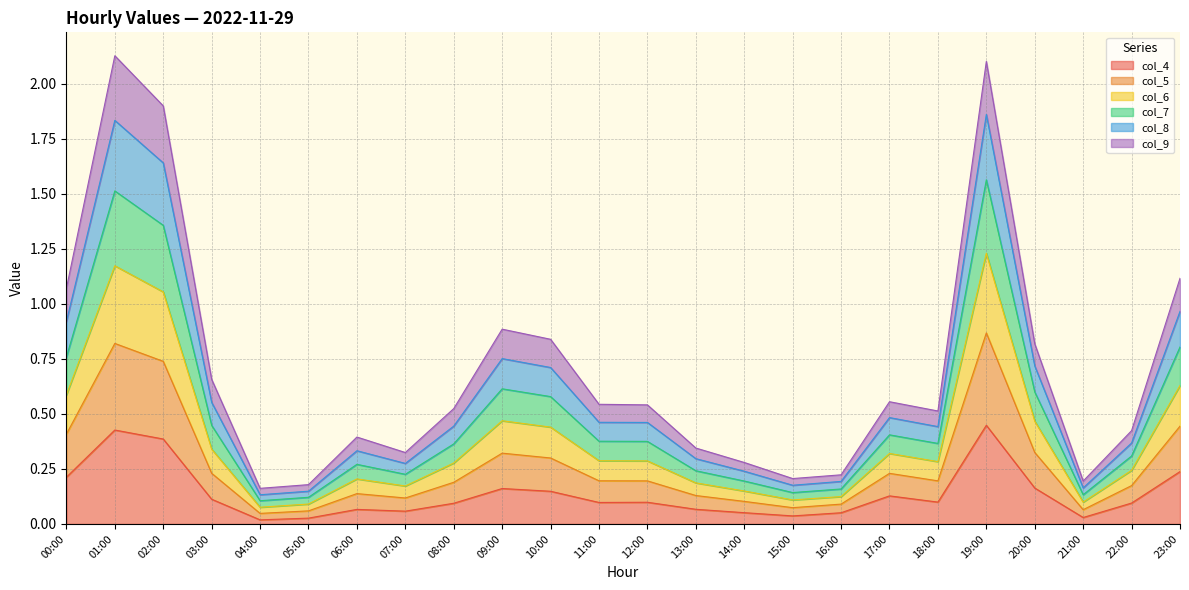

True or false: col_9 and col_7 cross at least once.

False